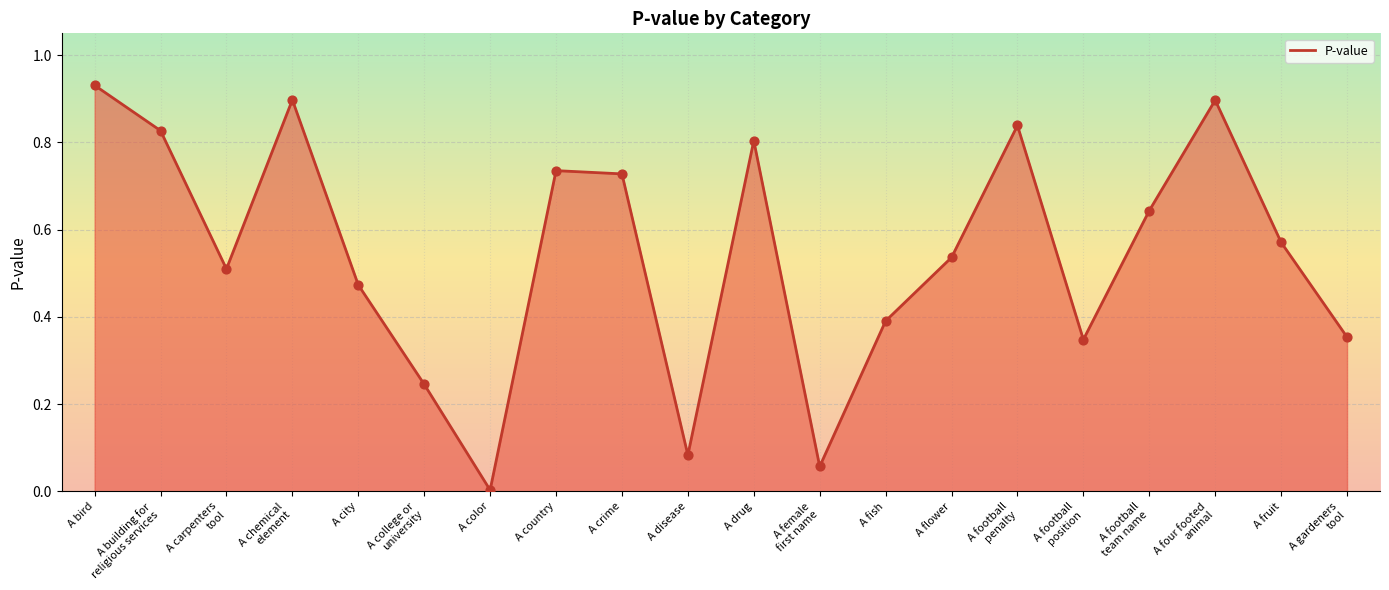

What is the change in value from A college or
university to A fruit?

+0.3